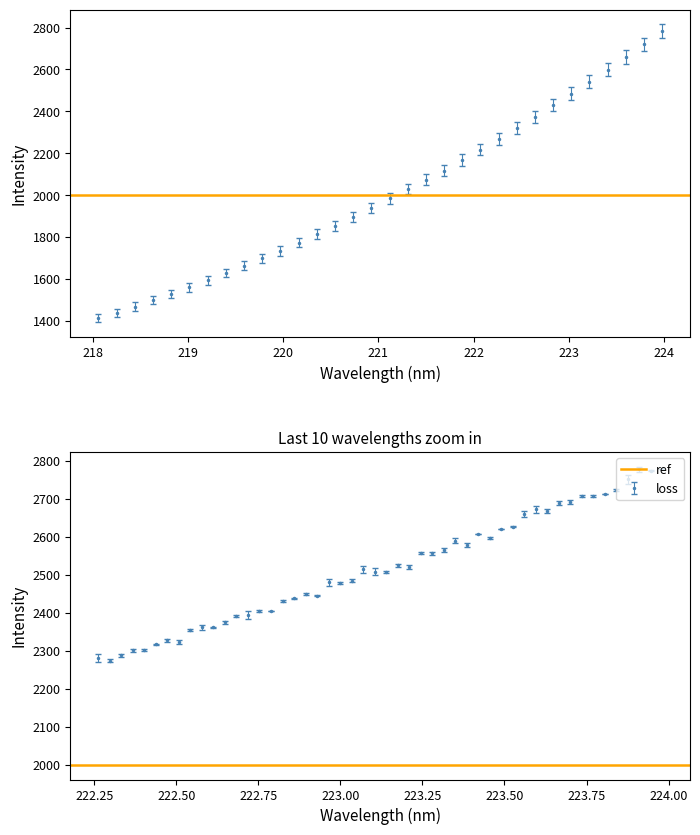

What is the sum of the values at 221.8812 and 222.8355?

4653.3